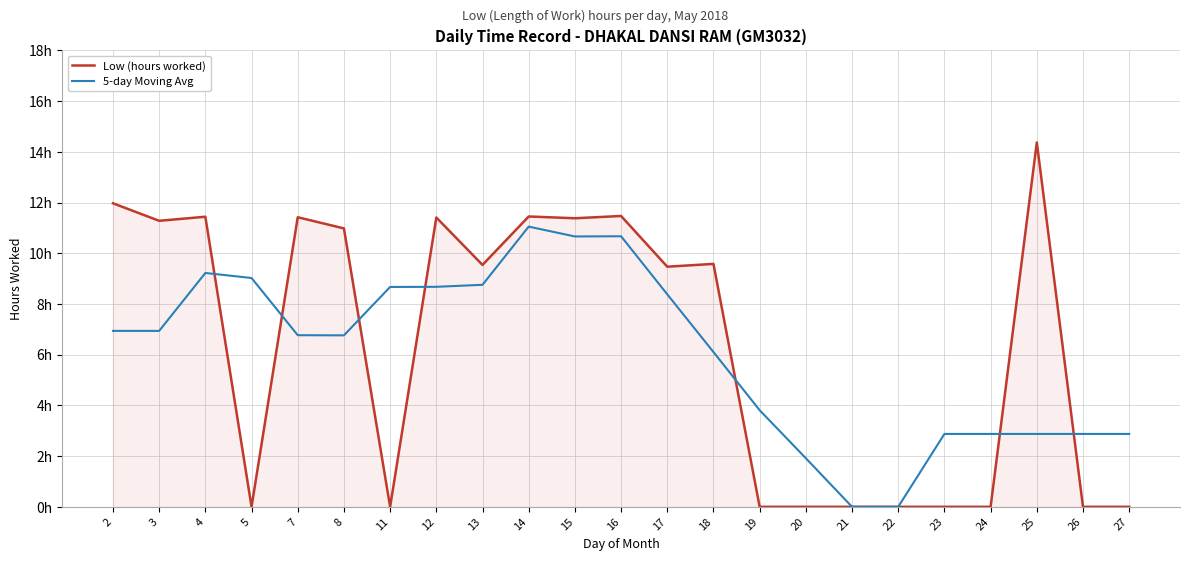

What are all the series names shown in the legend?

Low (hours worked), 5-day Moving Avg